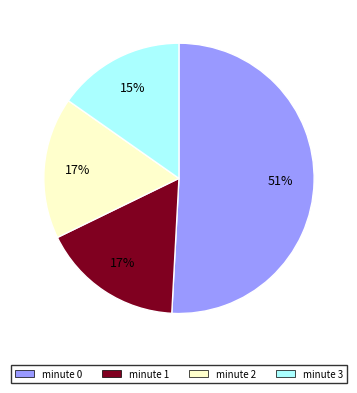

Does minute 1 account for over 50% of the chart?

No